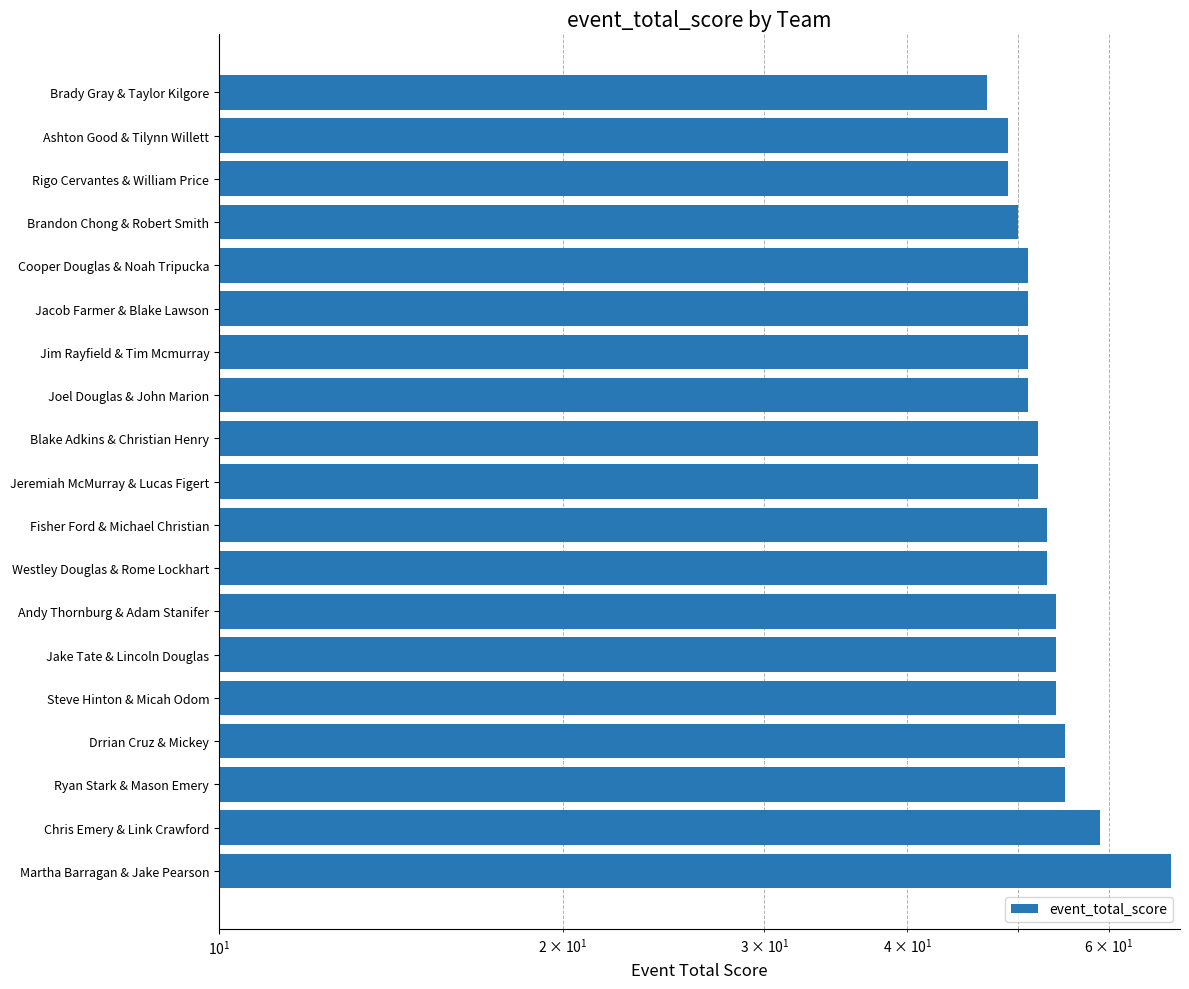

Reading left to right, extract all data points from this chart.

47	49	49	50	51	51	51	51	52	52	53	53	54	54	54	55	55	59	68